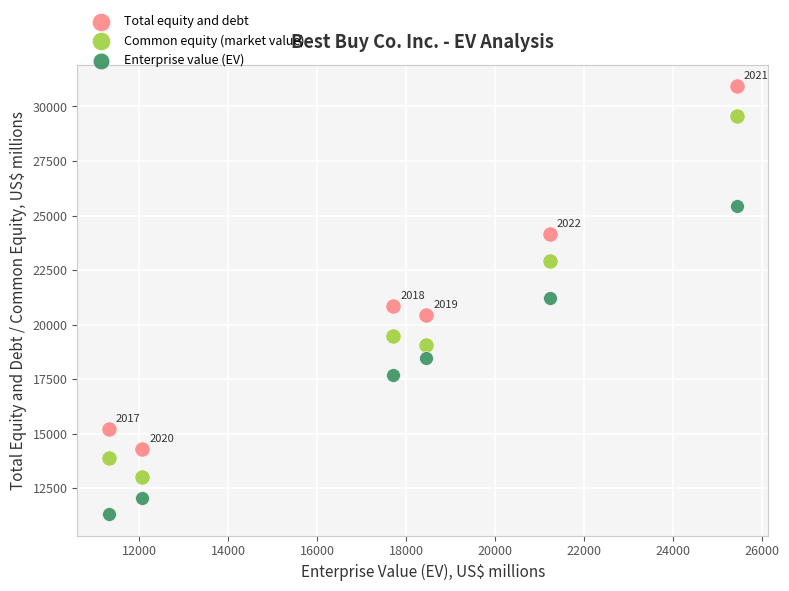

Which series has the largest Y range (max minus min)?

Total equity and debt